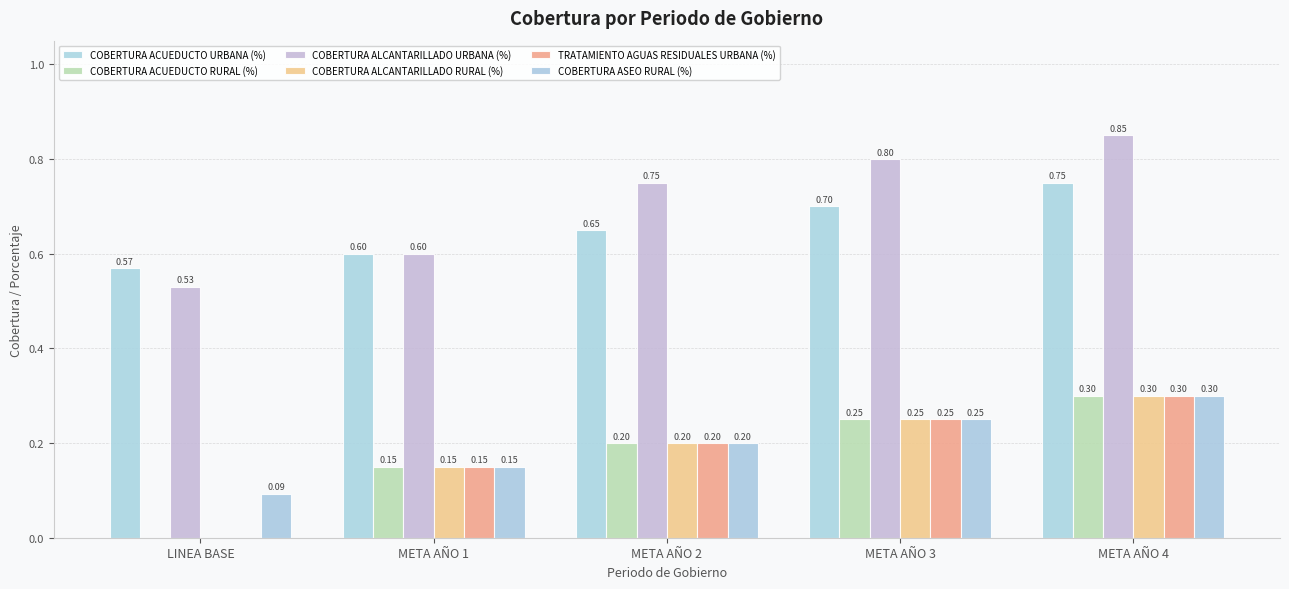

At which label is COBERTURA ACUEDUCTO RURAL (%) closest to 0?

LINEA BASE